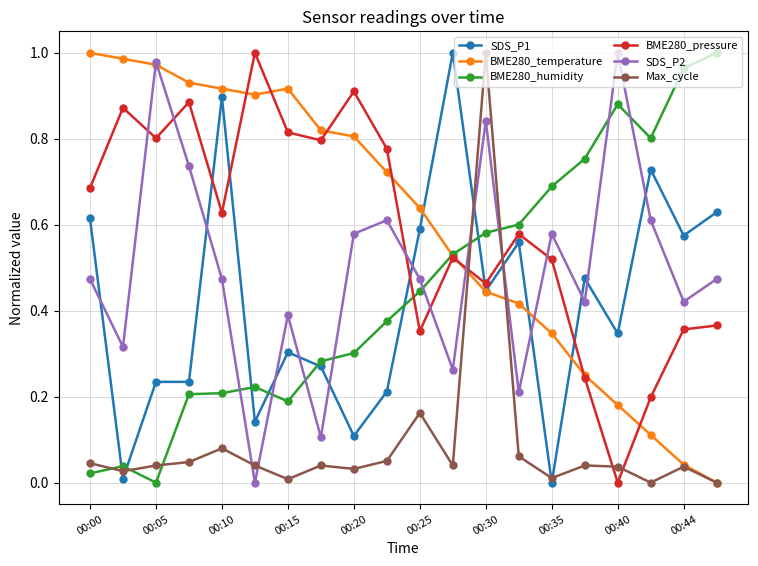

Does the chart display data point markers on the line(s)?

Yes